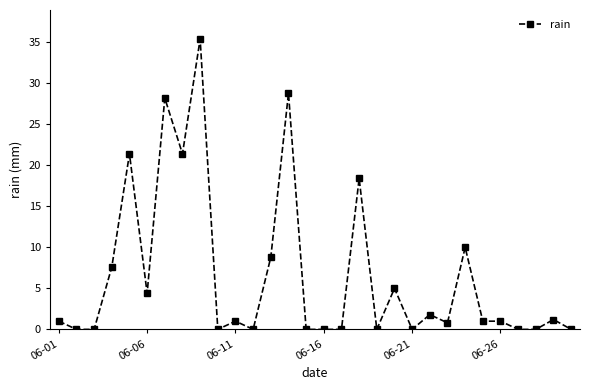

Reading left to right, extract all data points from this chart.

1.0	0.0	0.0	7.6	21.4	4.4	28.2	21.4	35.4	0.0	1.0	0.0	8.8	28.8	0.0	0.0	0.0	18.4	0.0	5.0	0.0	1.8	0.8	10.0	1.0	1.0	0.0	0.0	1.2	0.0